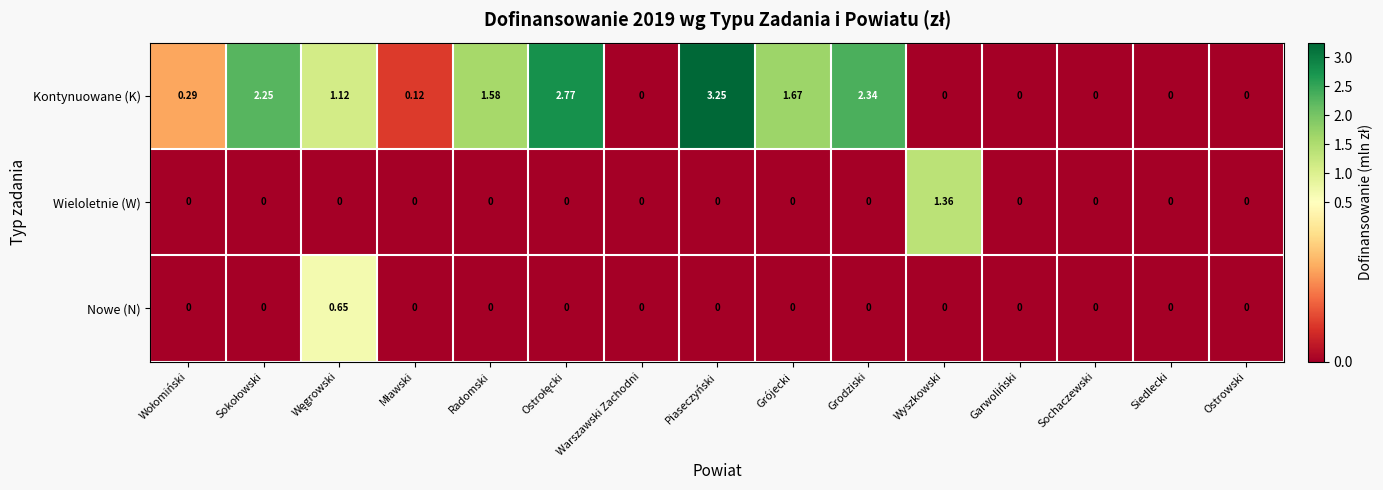

Between Radomski and Ostrowski, which series saw the biggest shift?

Kontynuowane (K)